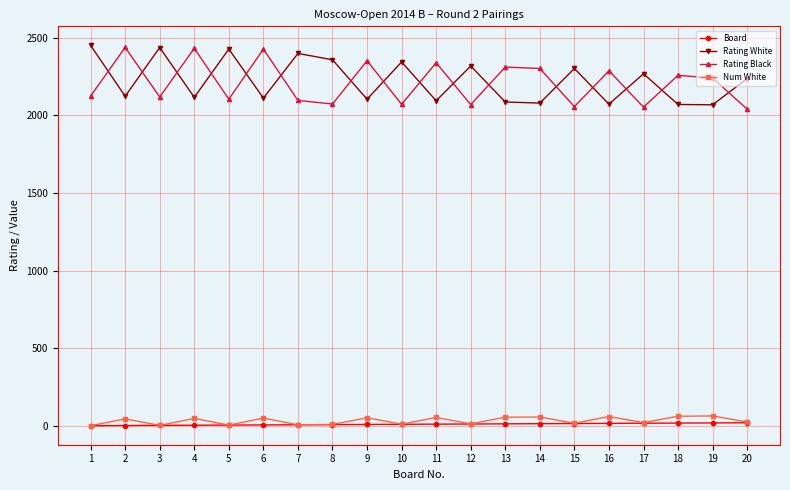

After their last crossing, which series has the higher values: Rating White or Rating Black?

Rating White